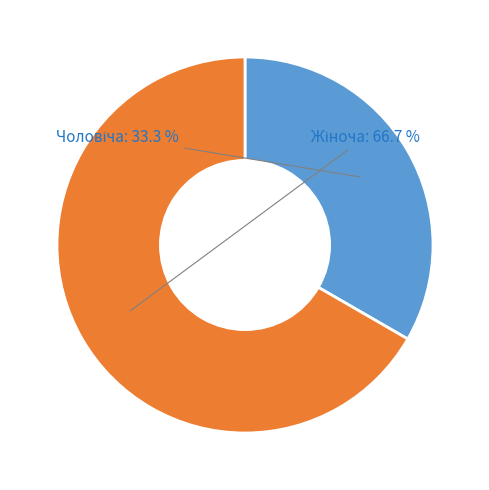

Does any single category account for the majority?

Yes